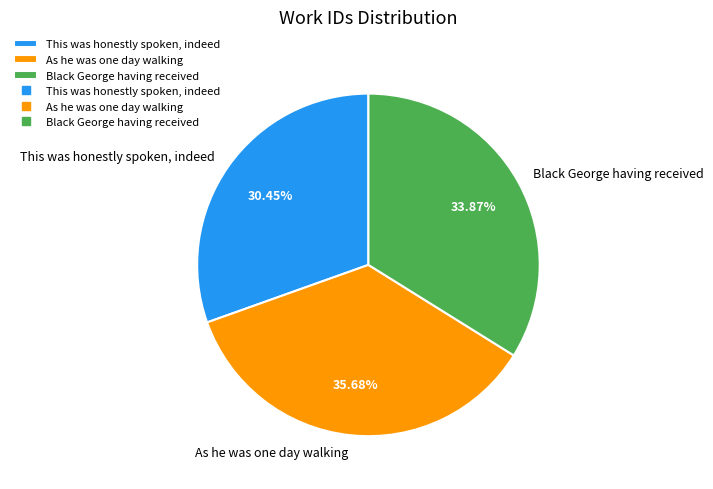

Which slice is the largest?

As he was one day walking